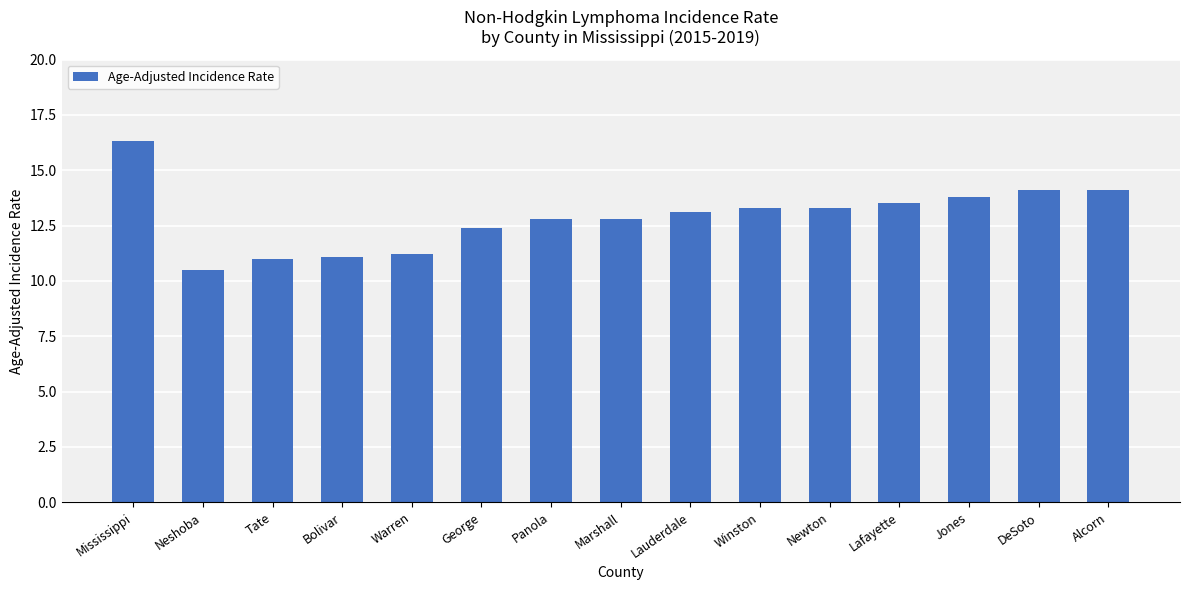

Reading left to right, transcribe all the data shown in this chart.

16.3	10.5	11.0	11.1	11.2	12.4	12.8	12.8	13.1	13.3	13.3	13.5	13.8	14.1	14.1